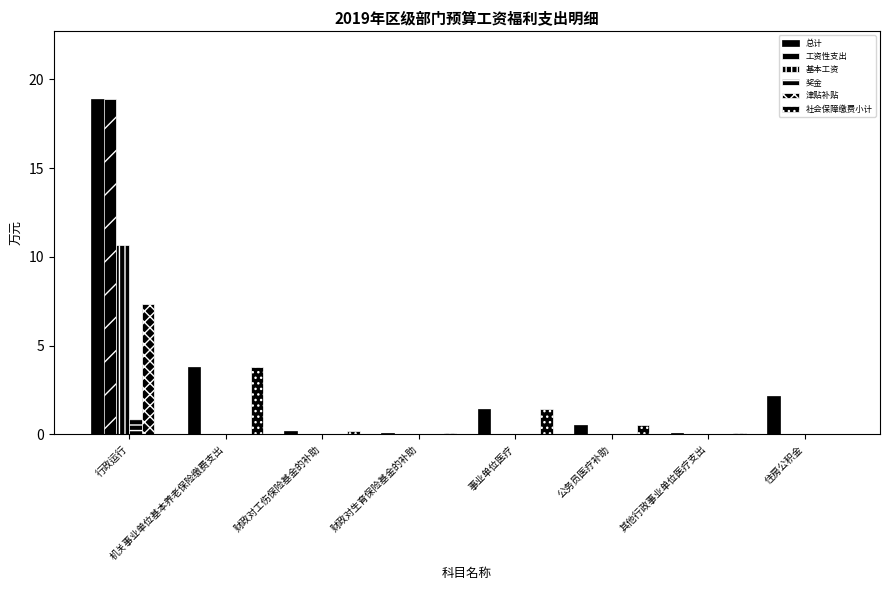

What position from the left is 其他行政事业单位医疗支出?

7